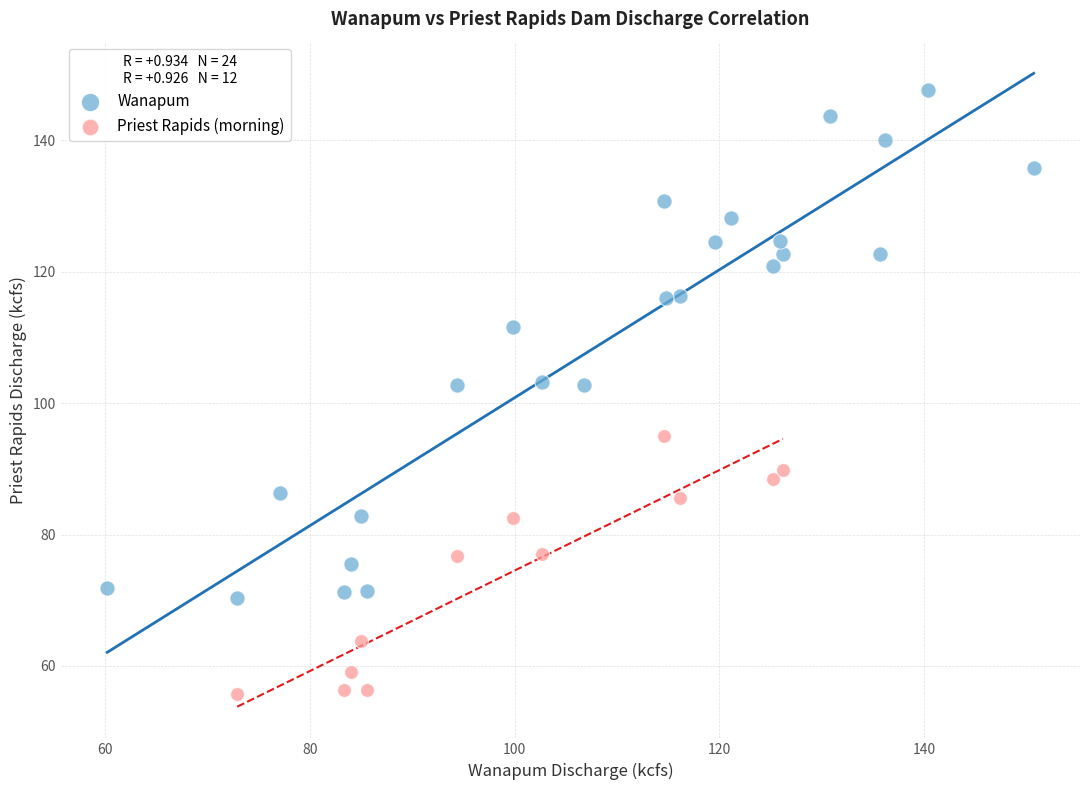

Which series contains the lowest Y value?

Priest Rapids (morning)